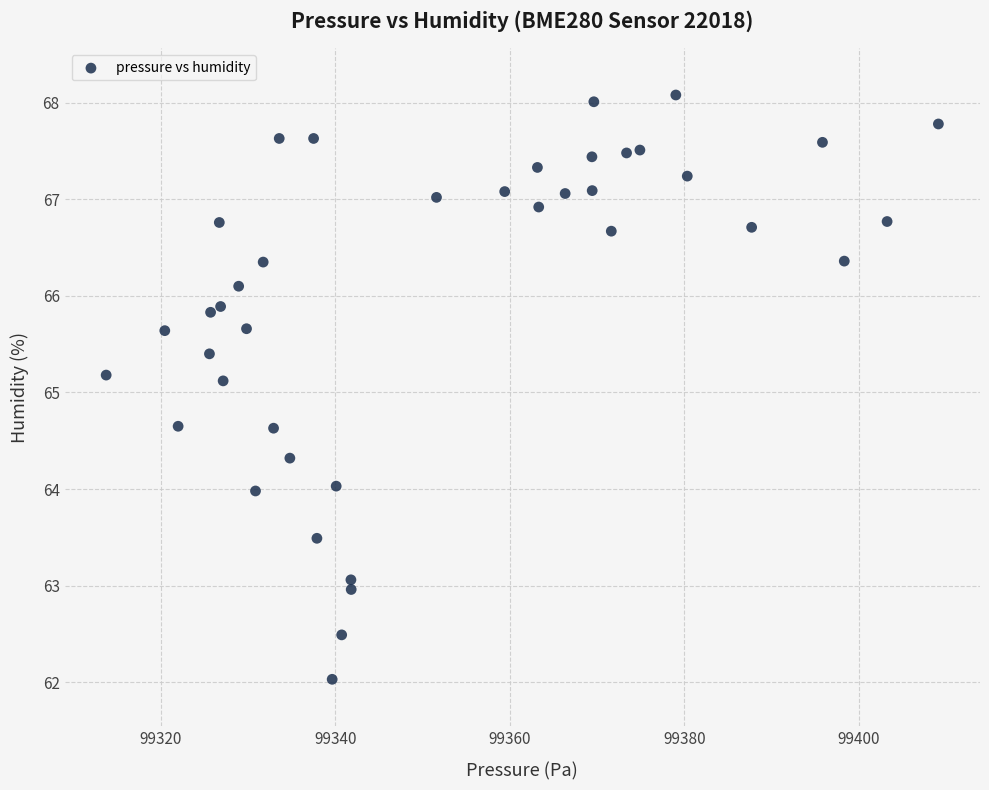

What is the range of X values (max minus min)?

95.4